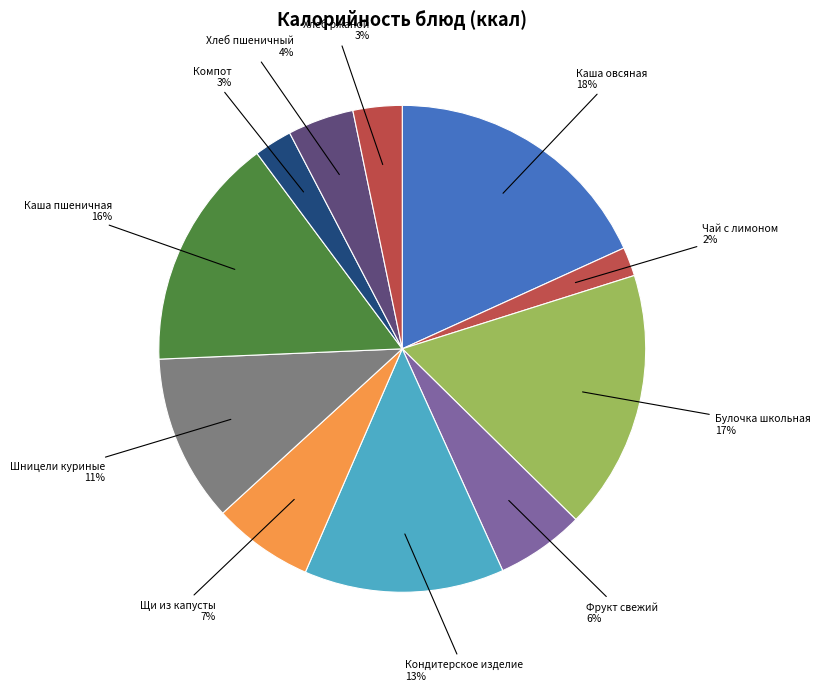

Does any single category account for the majority?

No